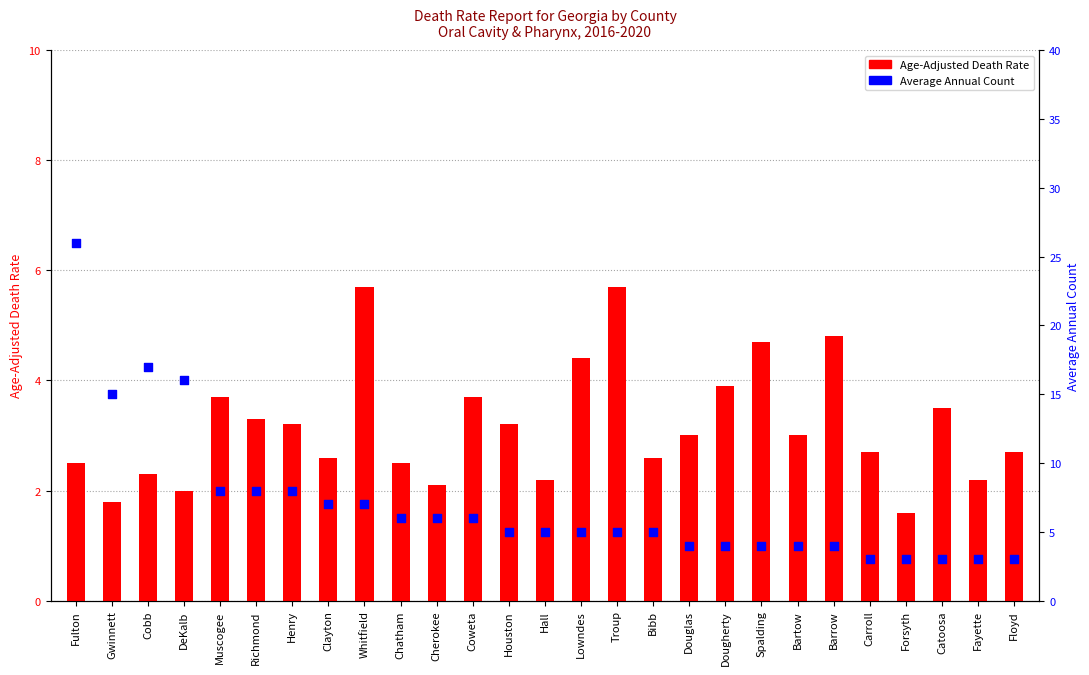

What are all the series names shown in the legend?

Age-Adjusted Death Rate, Average Annual Count